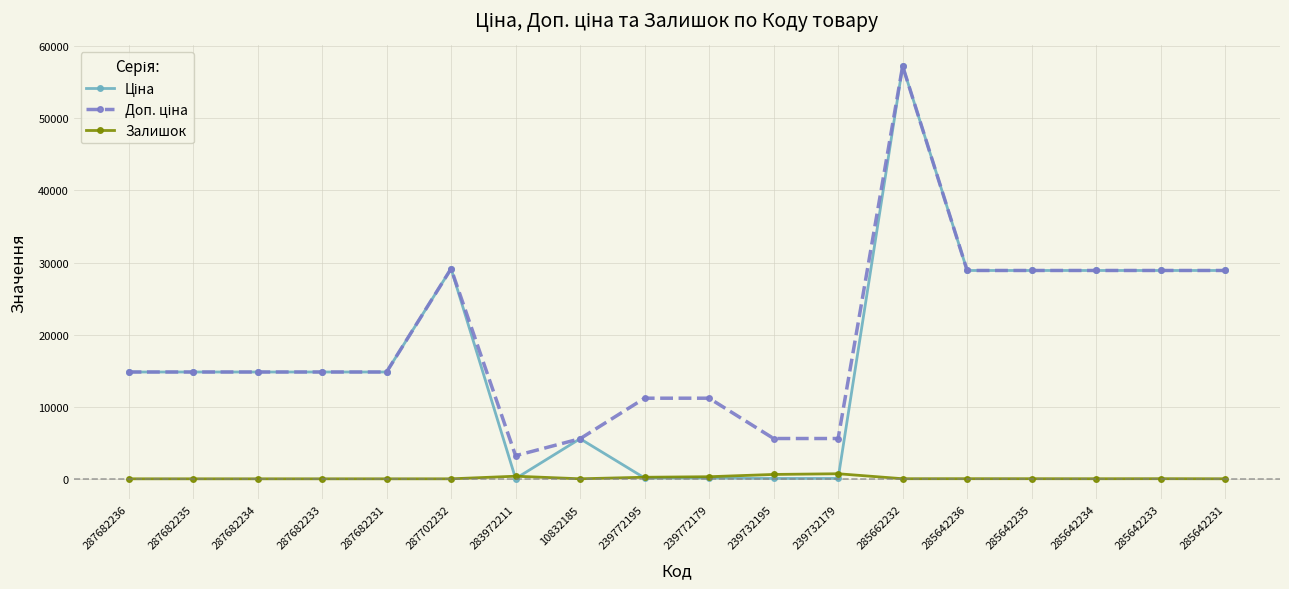

Which category has the highest value across all series?

285662232